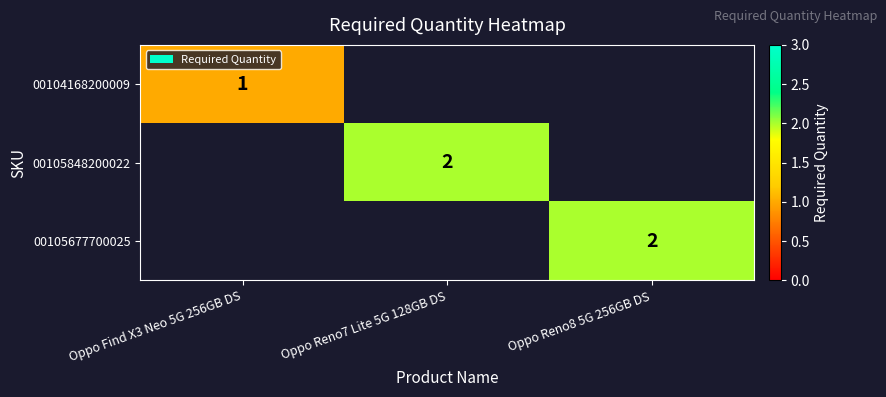

Is it true that 00104168200009 equals 0 at Oppo Find X3 Neo 5G 256GB DS?

False